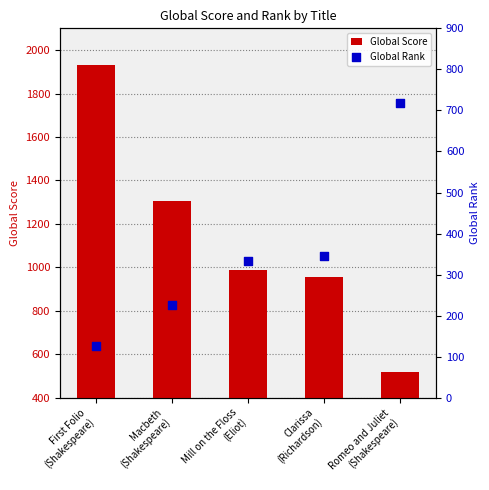

What is the total value across all series at Romeo and Juliet
(Shakespeare)?

1236